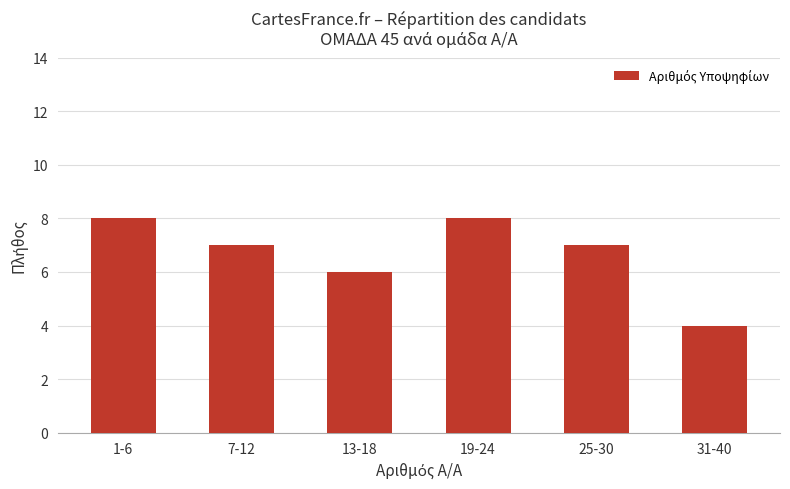

What is the change in value from 25-30 to 31-40?

-3